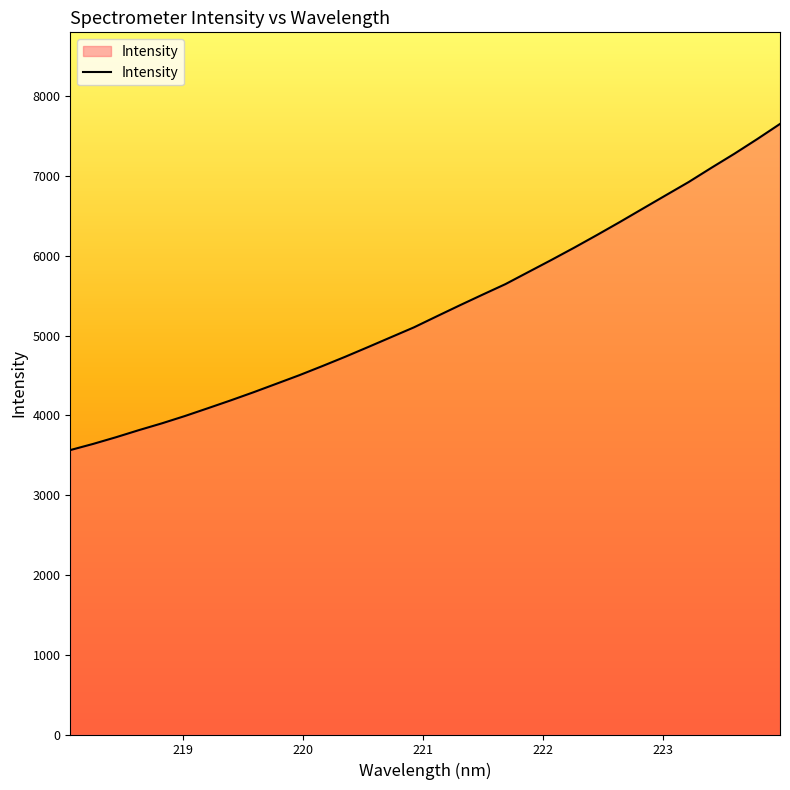

What is the minimum value shown in the chart?

3564.3